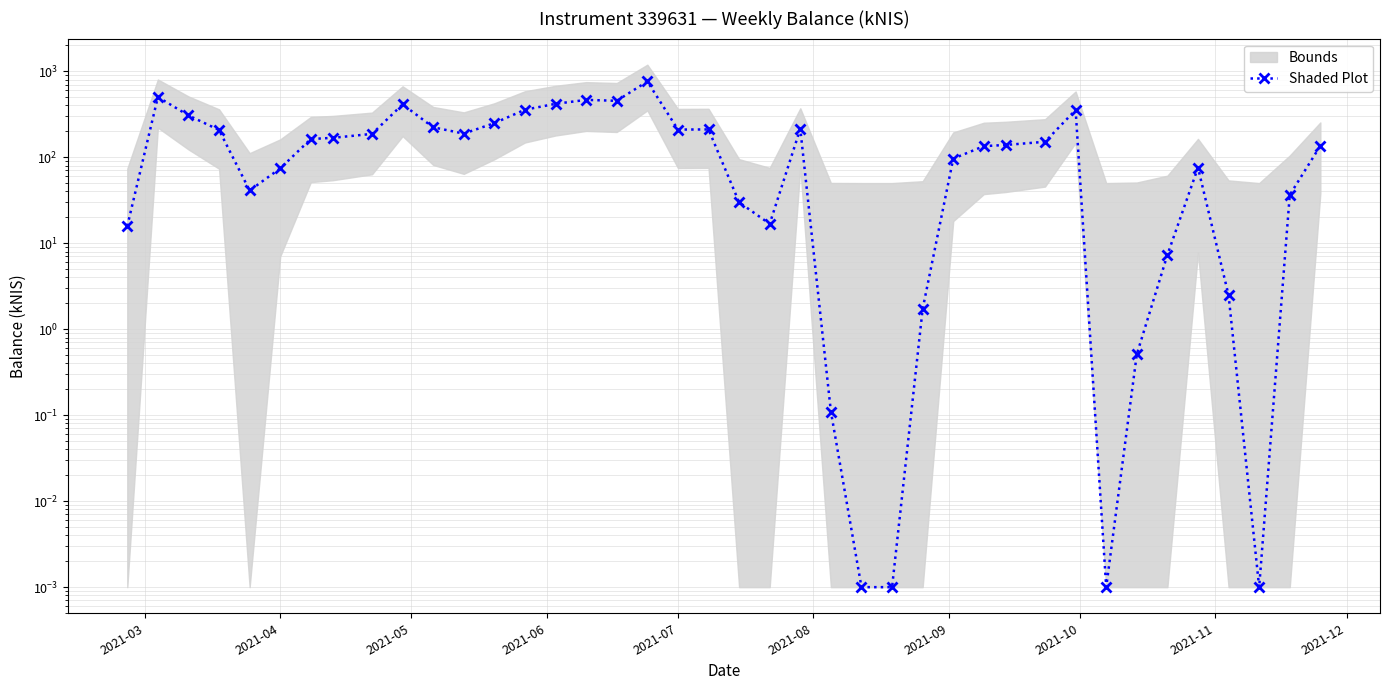

The value at 36 is 1.2. True or false?

False